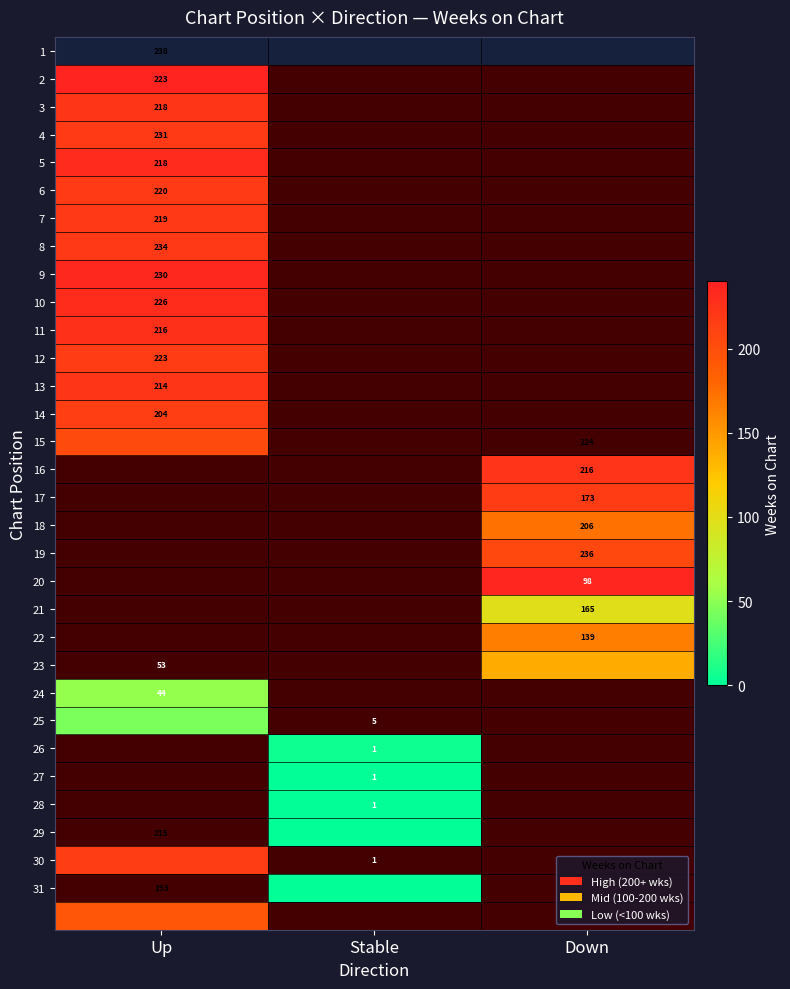

The value of 21 at Down is 50. True or false?

False